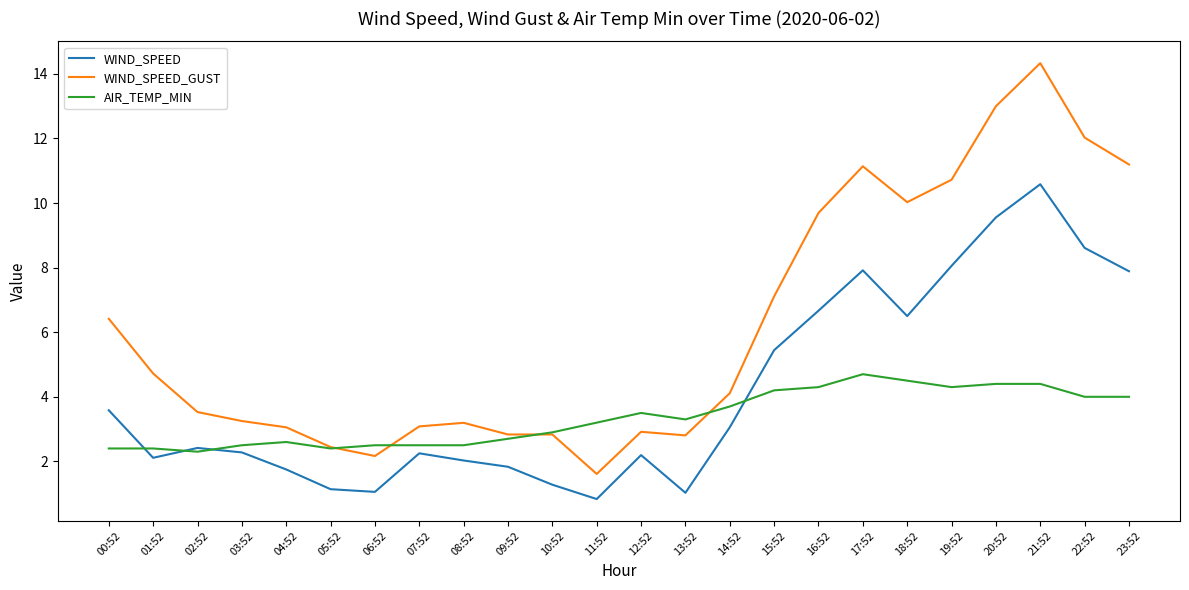

At which label is WIND_SPEED_GUST closest to 7?

15:52